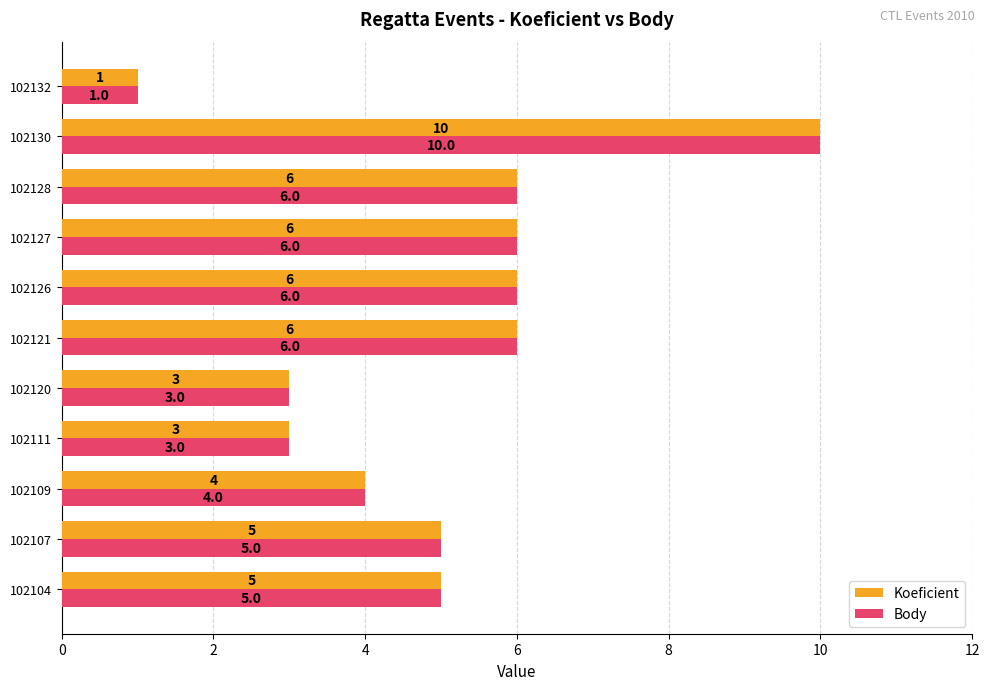

At which category is the sum across all series the highest?

102130